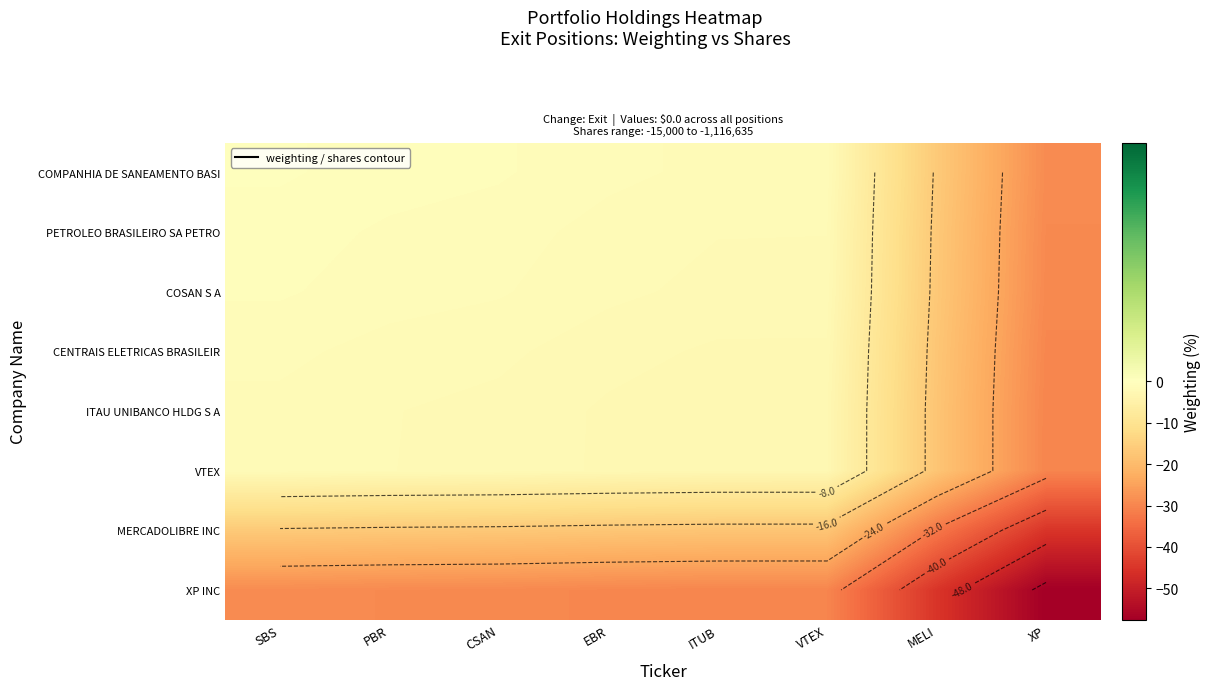

How many data points in ITAU UNIBANCO HLDG S A are less than -2?

5